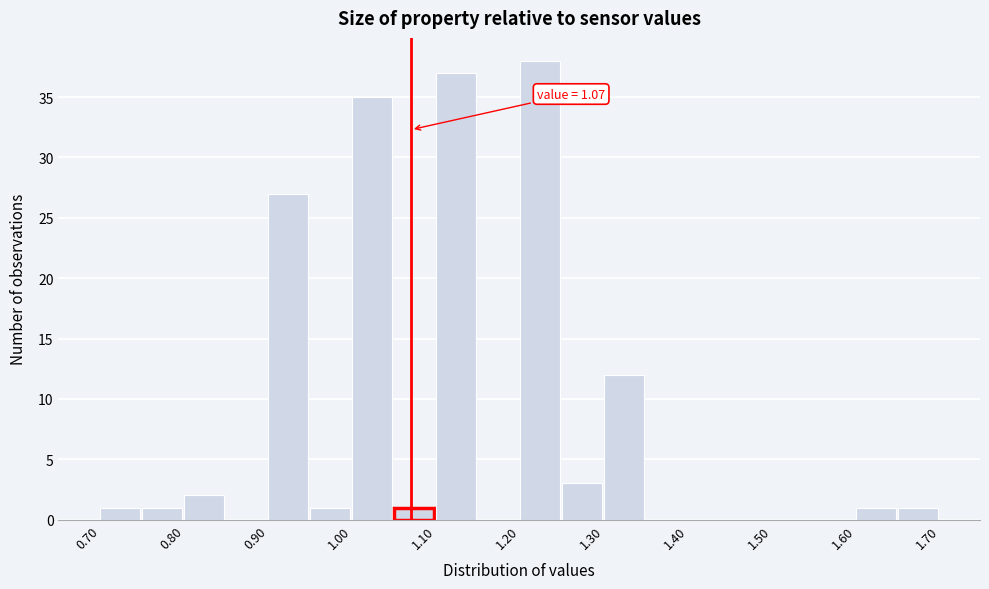

Which range on the x-axis has the tallest bar?

1.20 to 1.25